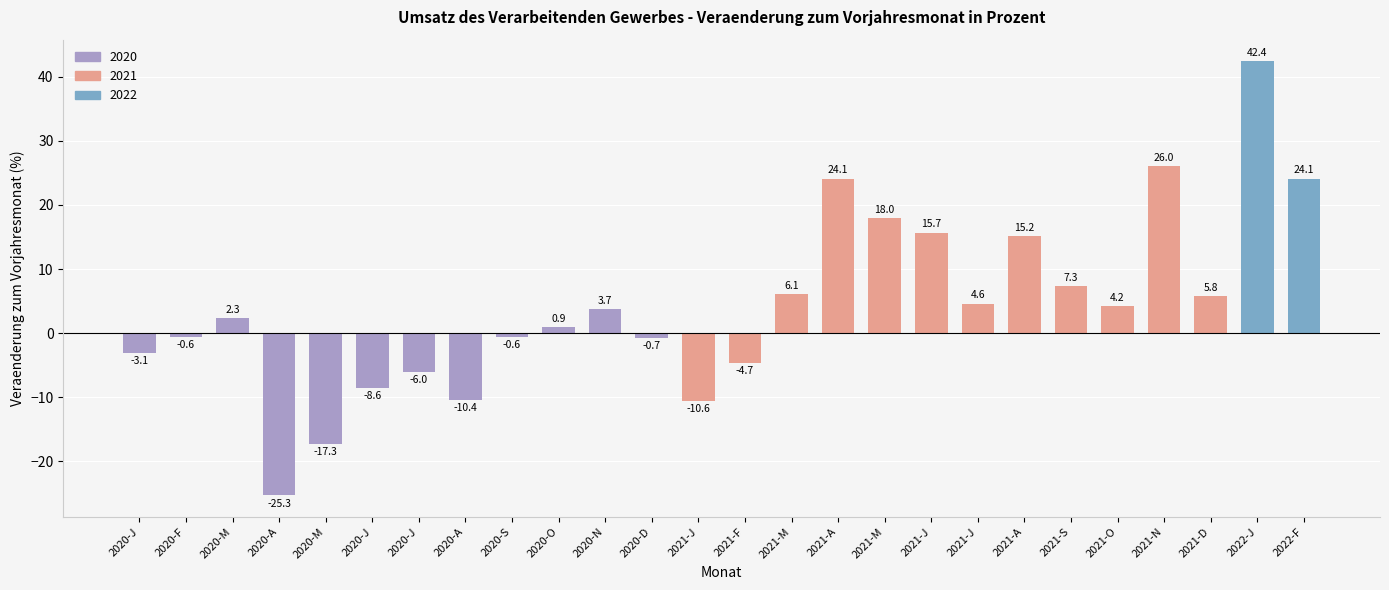

Rank the categories by value from lowest to highest.

2020-A, 2020-M, 2021-J, 2020-A, 2020-J, 2020-J, 2021-F, 2020-J, 2020-D, 2020-F, 2020-S, 2020-O, 2020-M, 2020-N, 2021-O, 2021-J, 2021-D, 2021-M, 2021-S, 2021-A, 2021-J, 2021-M, 2021-A, 2022-F, 2021-N, 2022-J